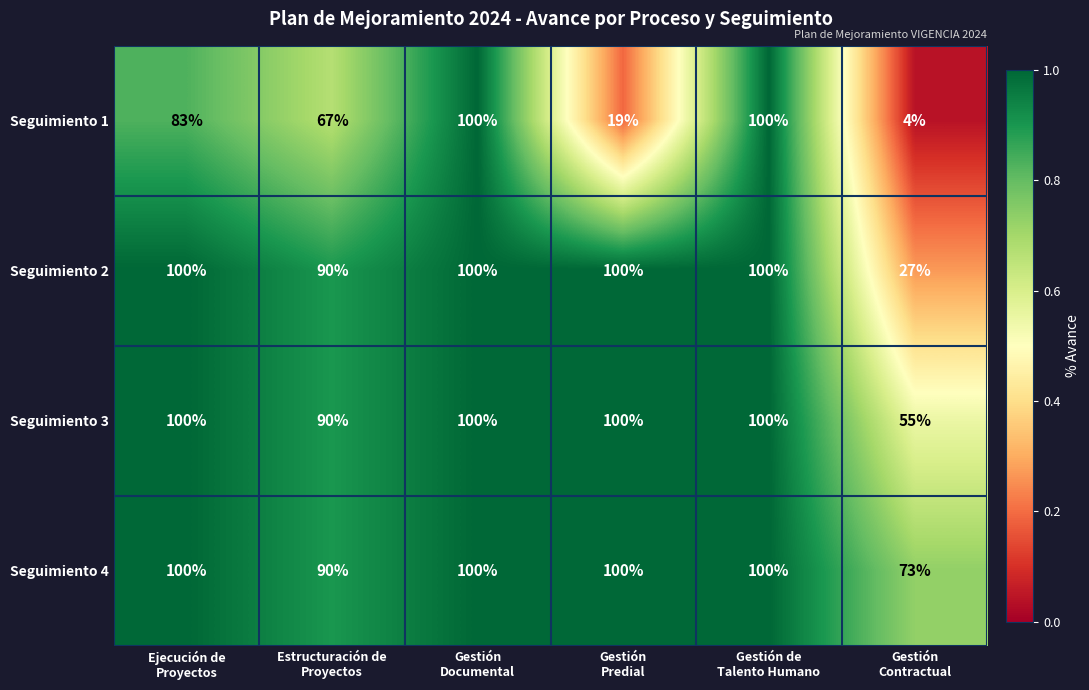

What is the difference between the maximum and minimum values in the Seguimiento 2 series?

73